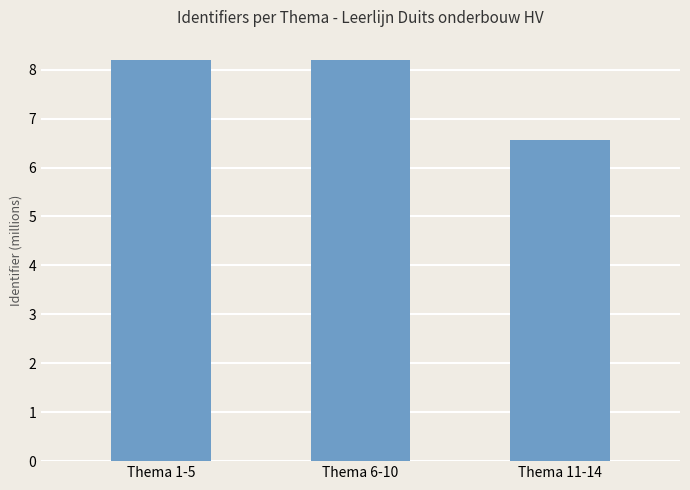

The value at Thema 11-14 is 6561984. True or false?

True